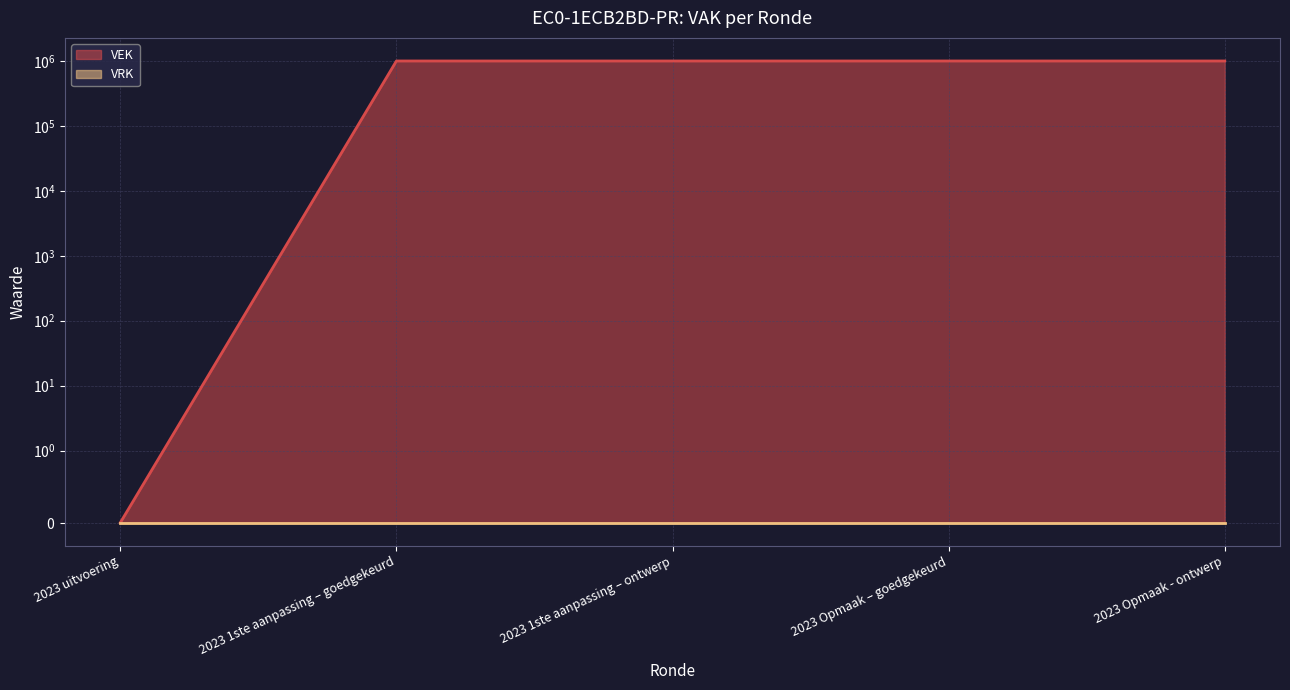

What position from the right is 2023 1ste aanpassing – ontwerp?

3